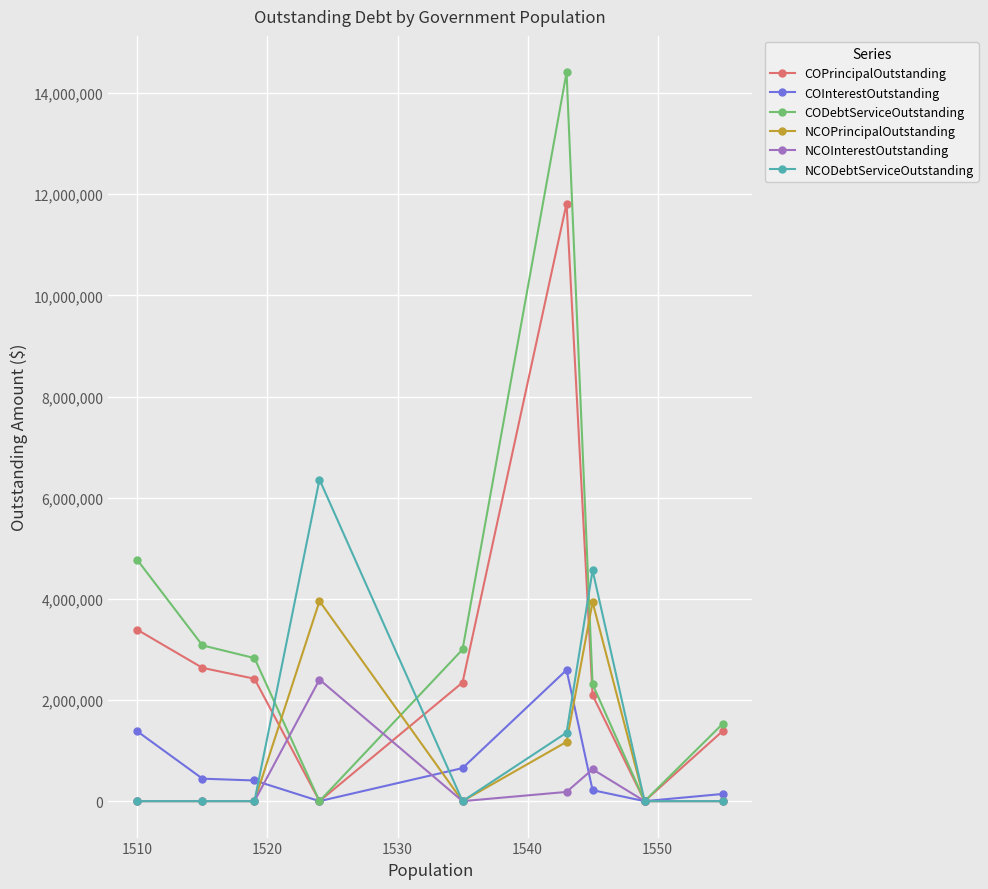

Which series has the widest spread of values?

CODebtServiceOutstanding